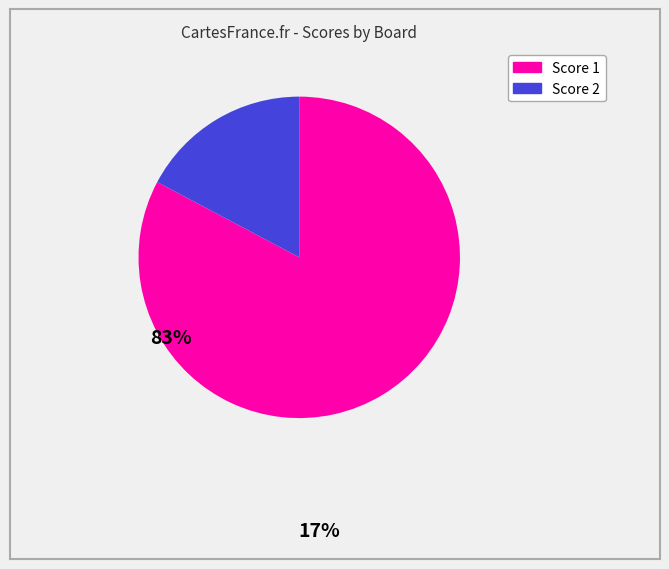

Is there a majority slice in this chart?

Yes